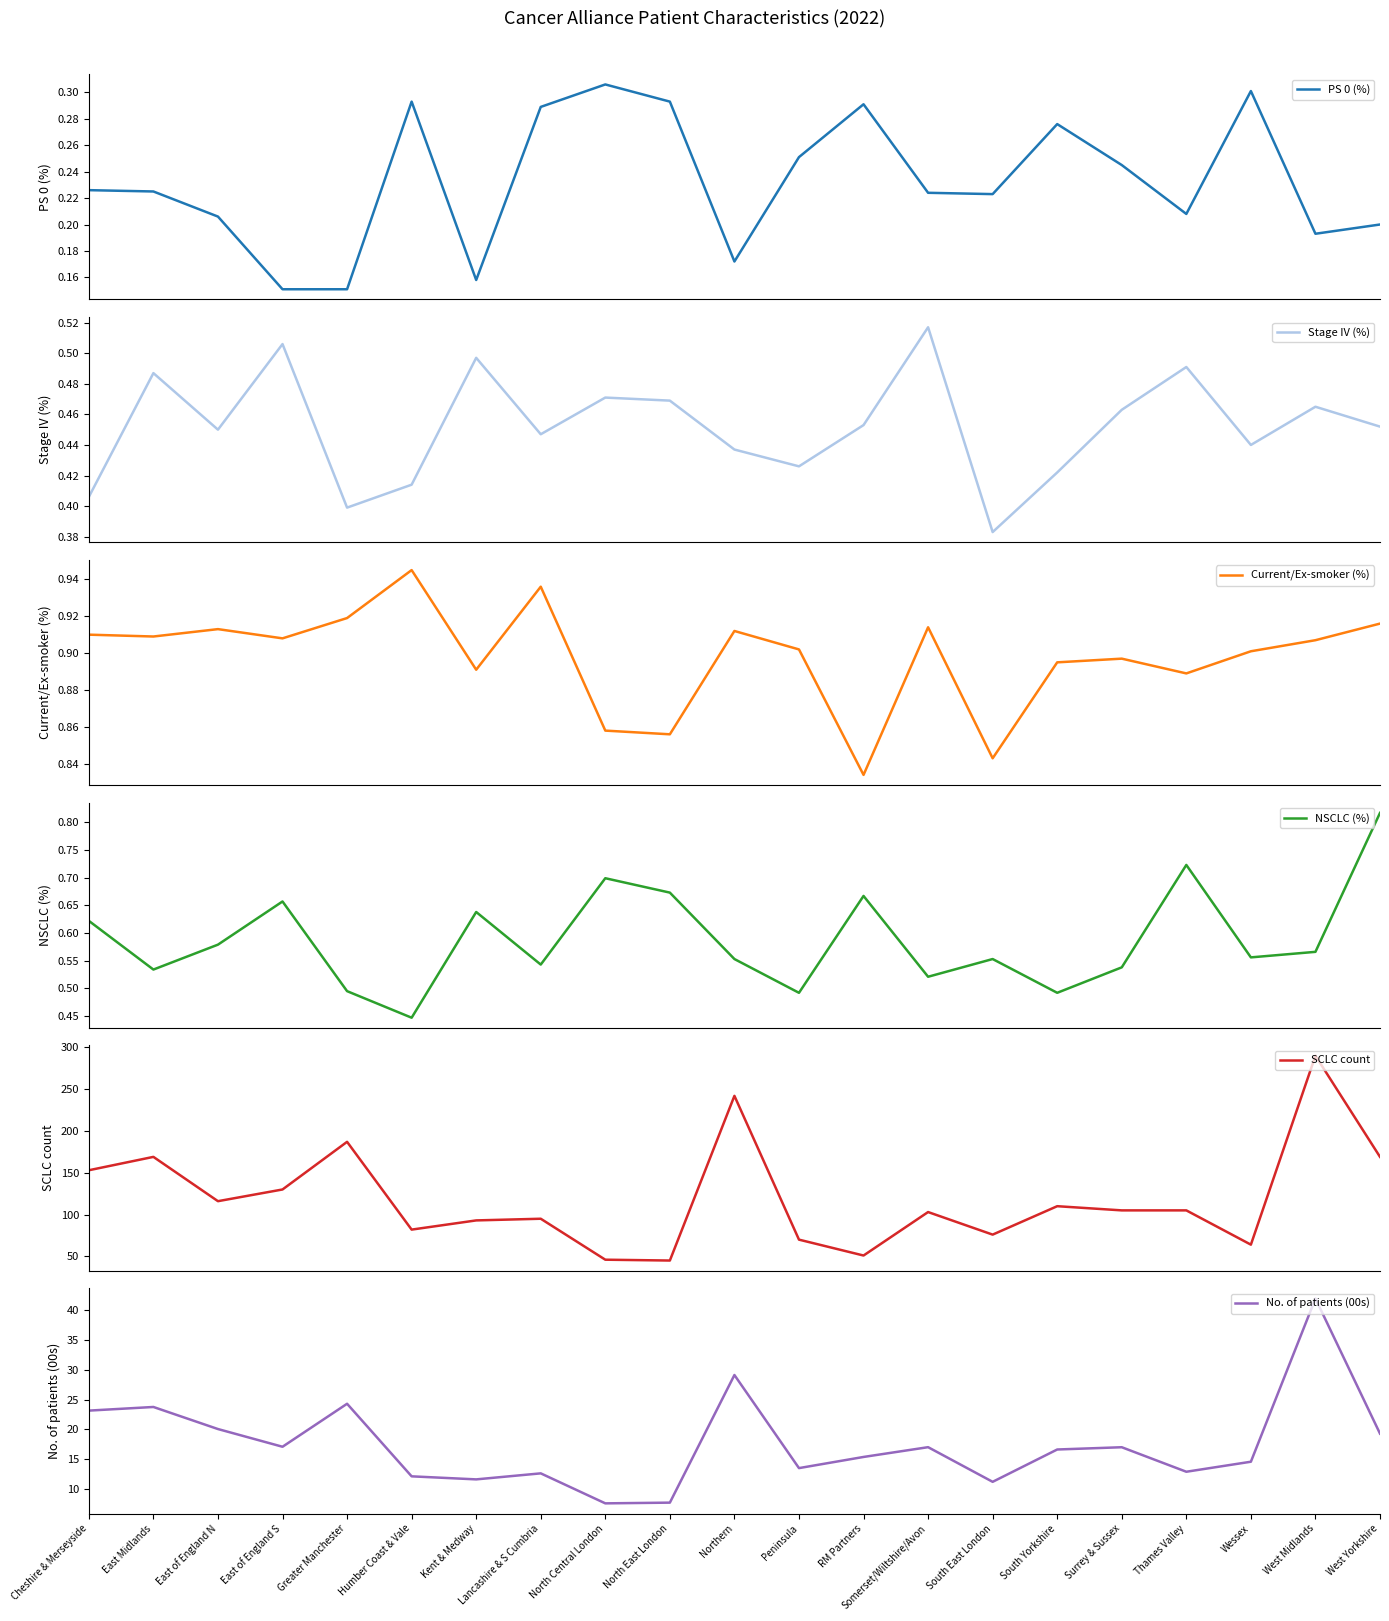

True or false: PS 0 (%) has more than 2 interior local peaks.

True